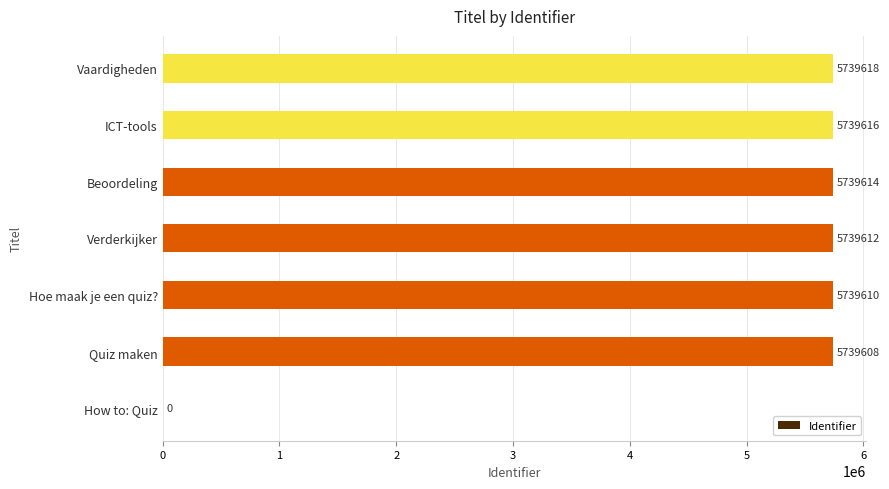

Reading bottom to top, list all the values displayed in this chart.

How to: Quiz=0	Quiz maken=5739608	Hoe maak je een quiz?=5739610	Verderkijker=5739612	Beoordeling=5739614	ICT-tools=5739616	Vaardigheden=5739618